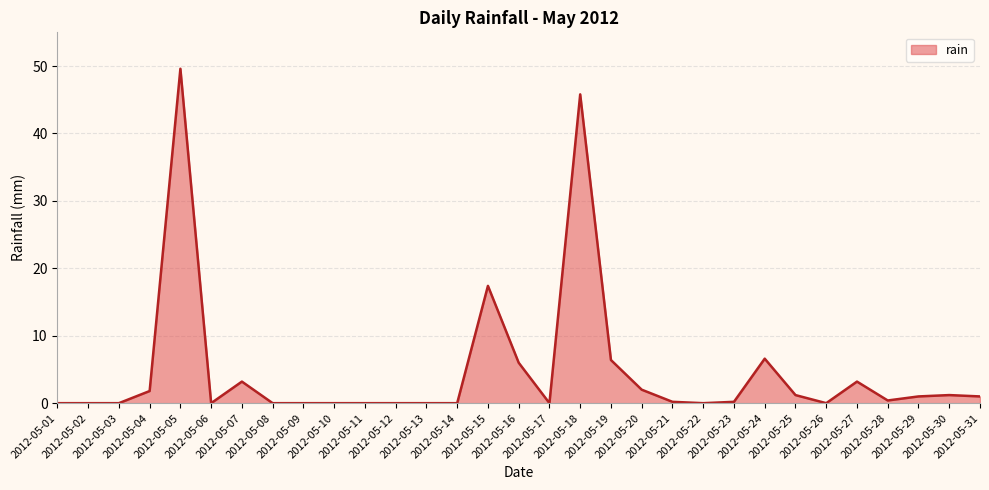

What is the average value?

4.7